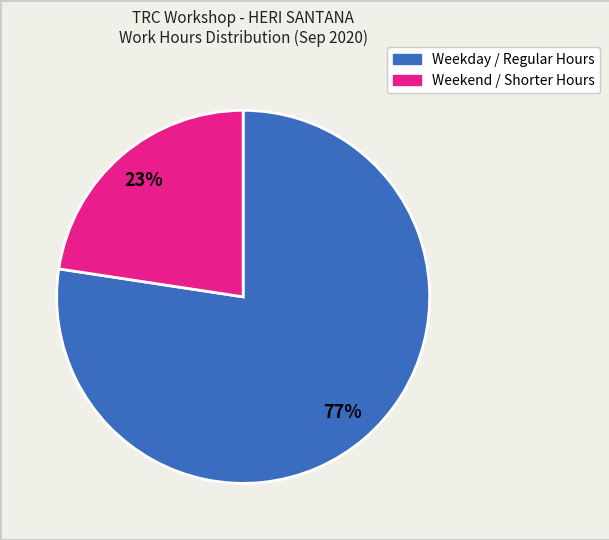

Does any single category account for the majority?

Yes